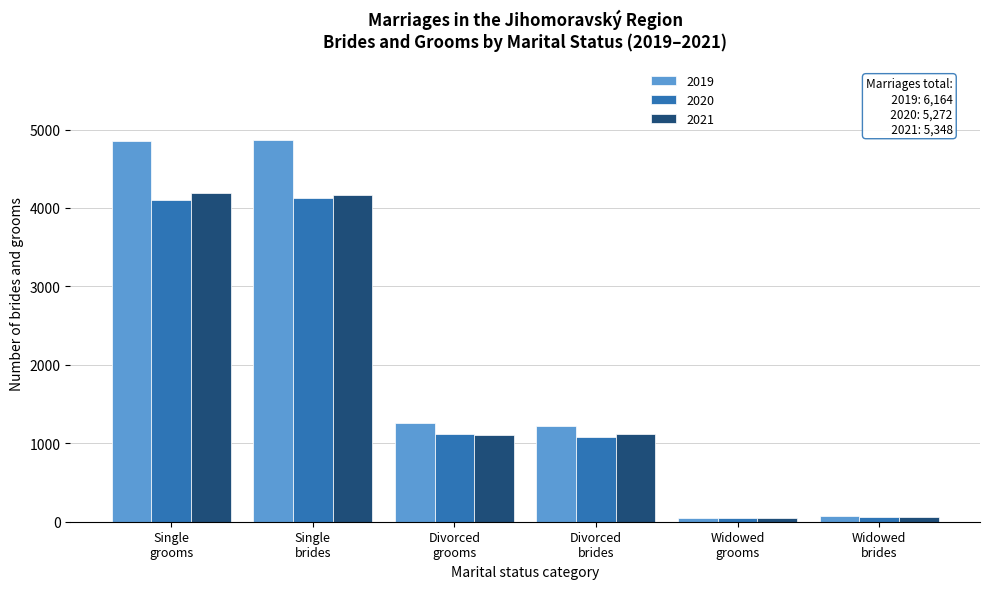

What is the average value of the 2020 series?

1757